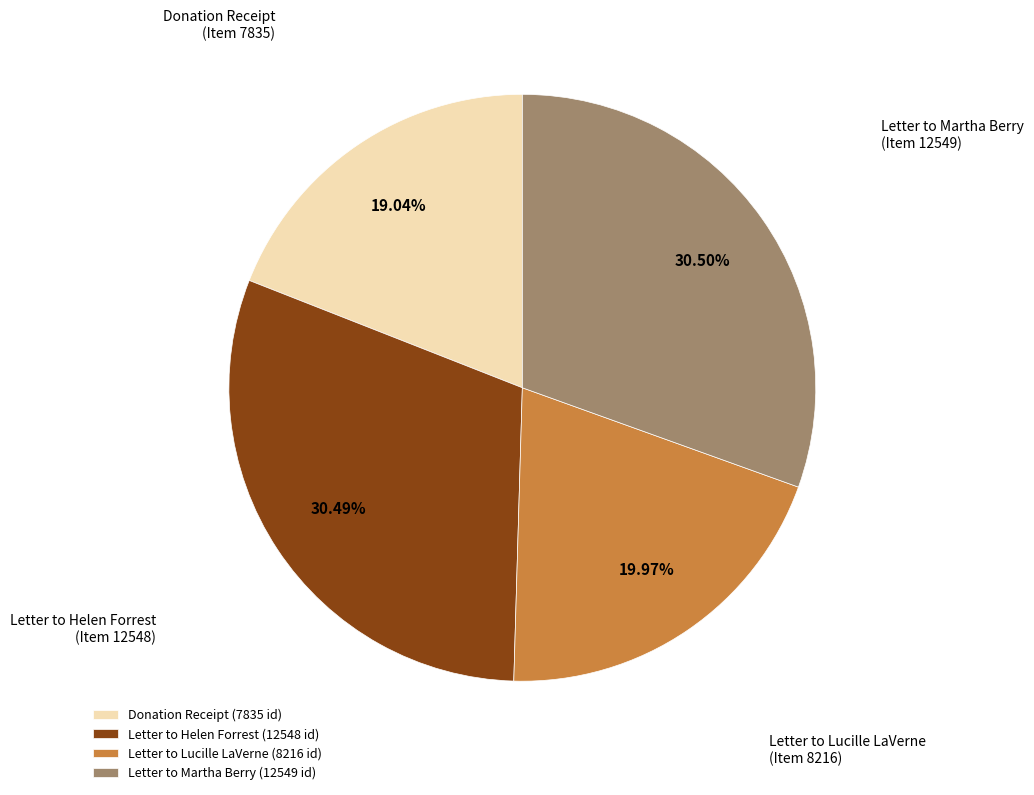

Is there any slice that represents more than half of the pie?

No